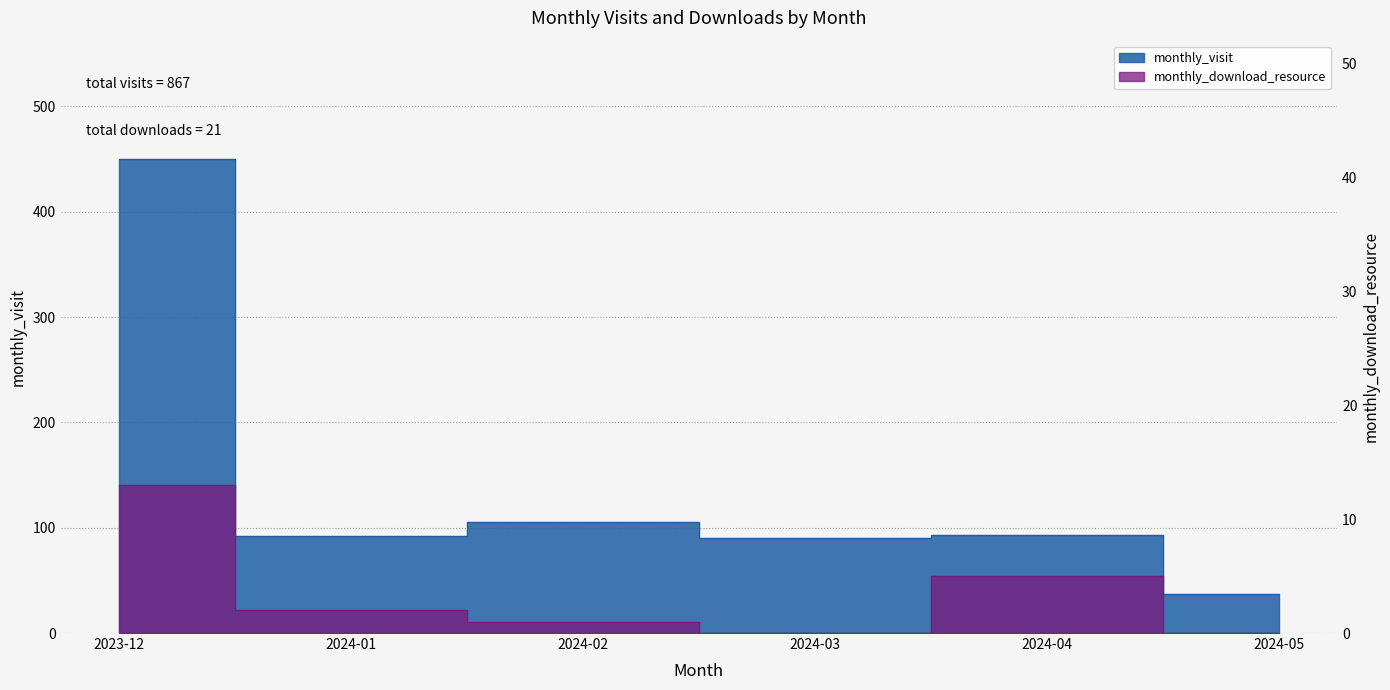

The value of monthly_visit at 2024-05 is 64. True or false?

False